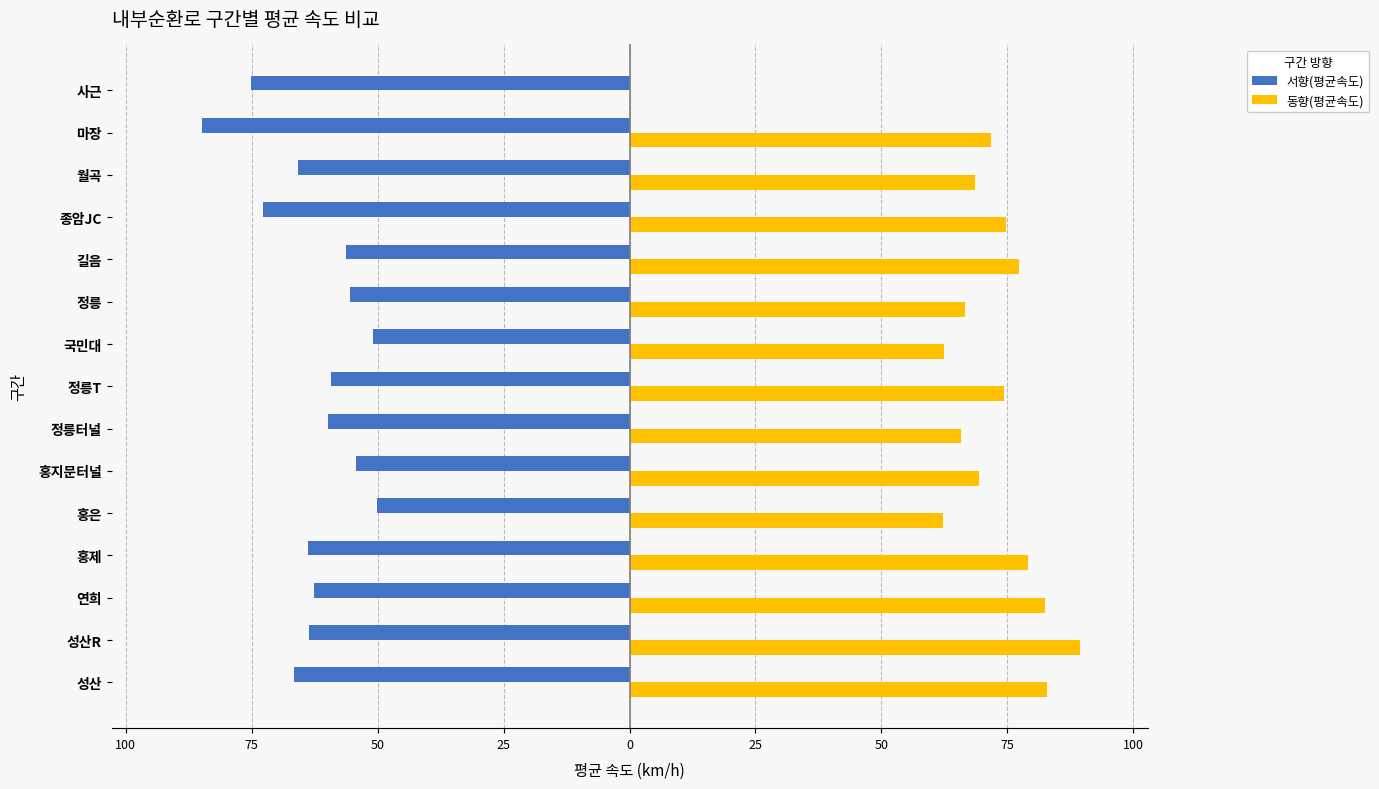

What are all the series names shown in the legend?

서향(평균속도), 동향(평균속도)